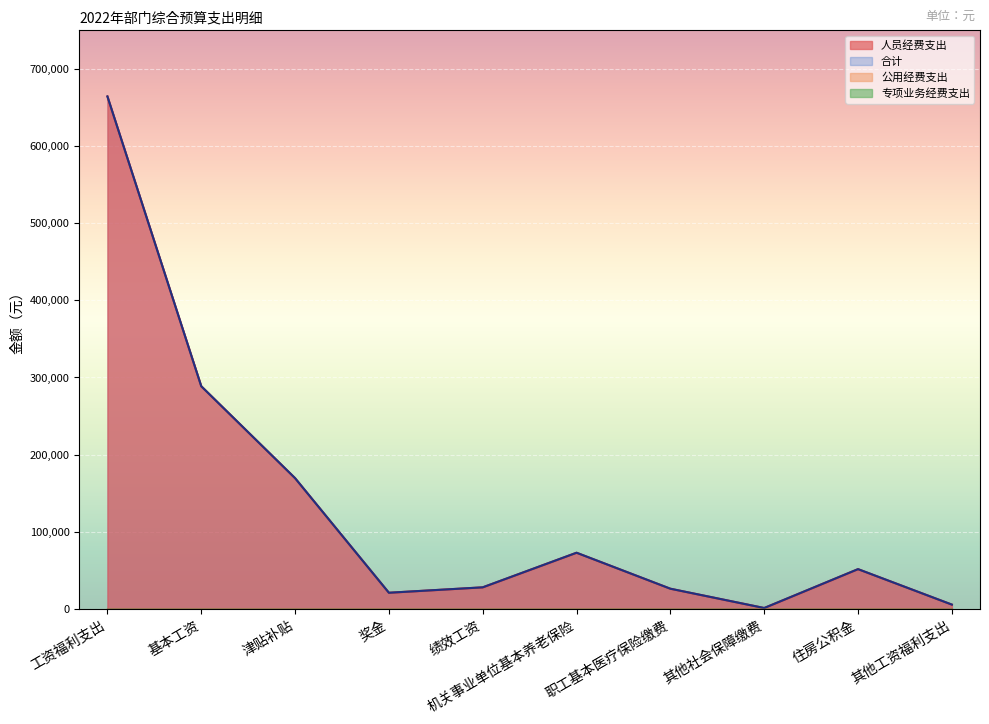

What position from the left is 绩效工资?

5